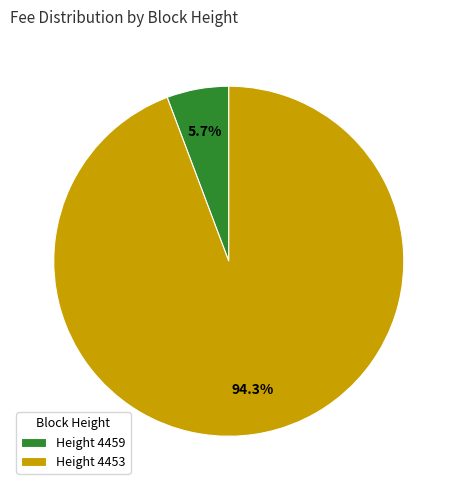

Is the sum of Height 4453 and Height 4459 greater than half?

Yes